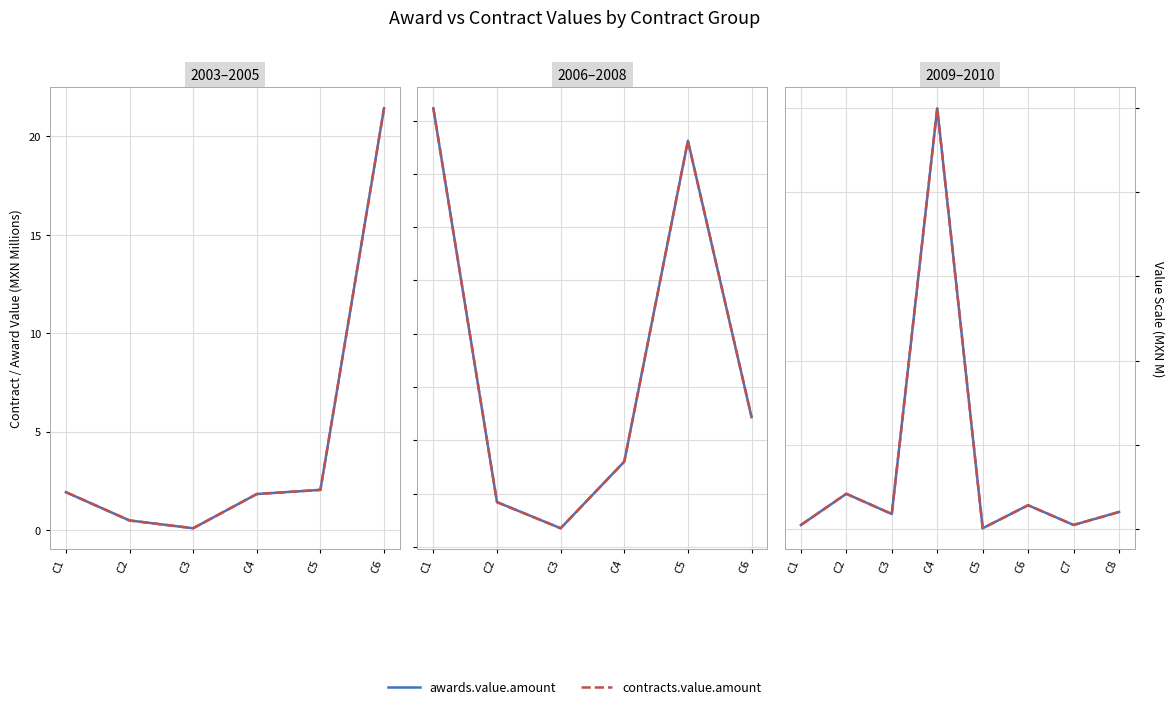

Which series has the largest total across all categories?

awards.value.amount